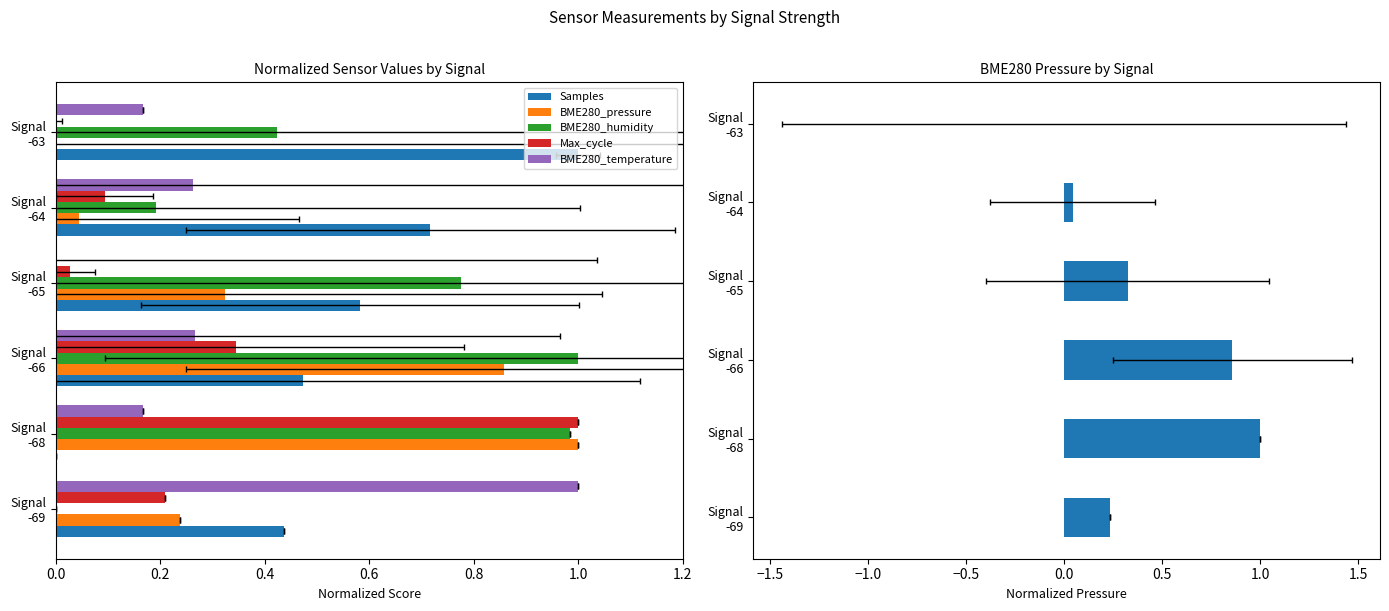

What is the difference between the BME280_humidity values at 0.6 and 1.0?

0.4